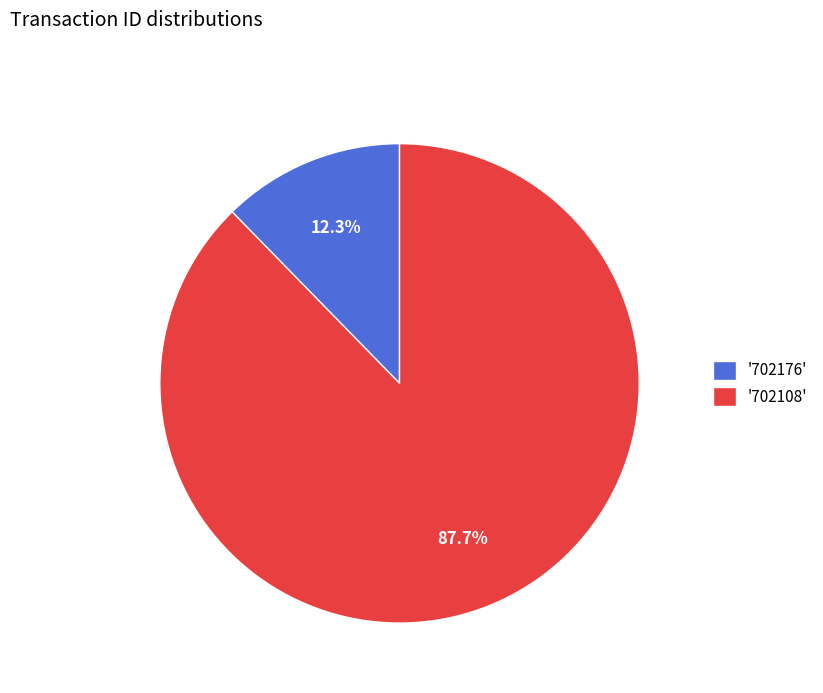

Rank the categories by value from lowest to highest.

'702176', '702108'